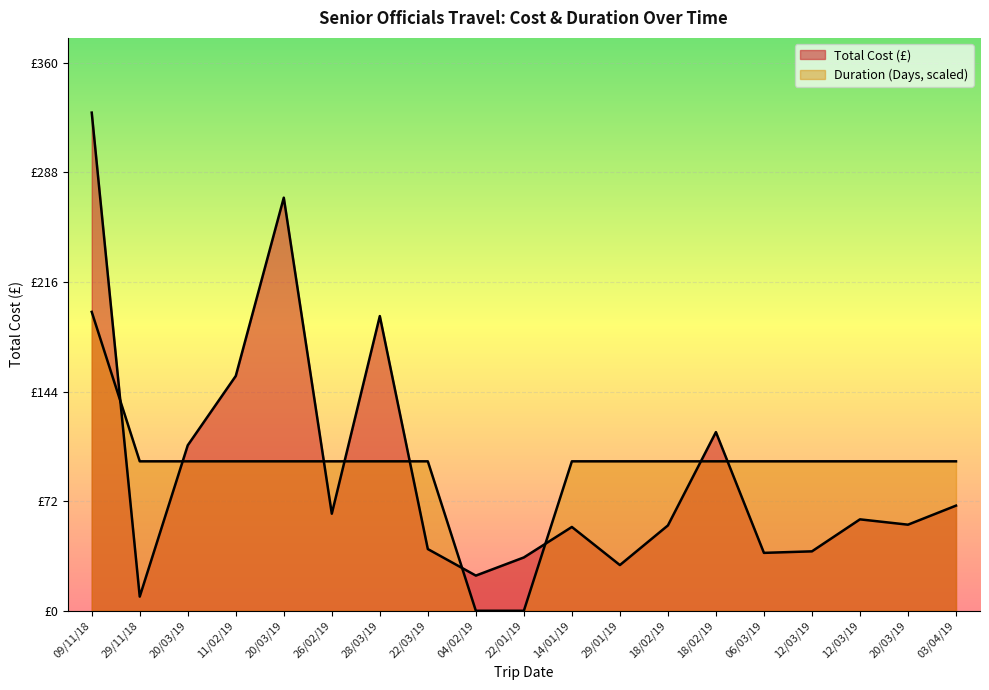

Which series ends up on top after the final intersection of Total Cost (£) and Duration (Days)?

Duration (Days)